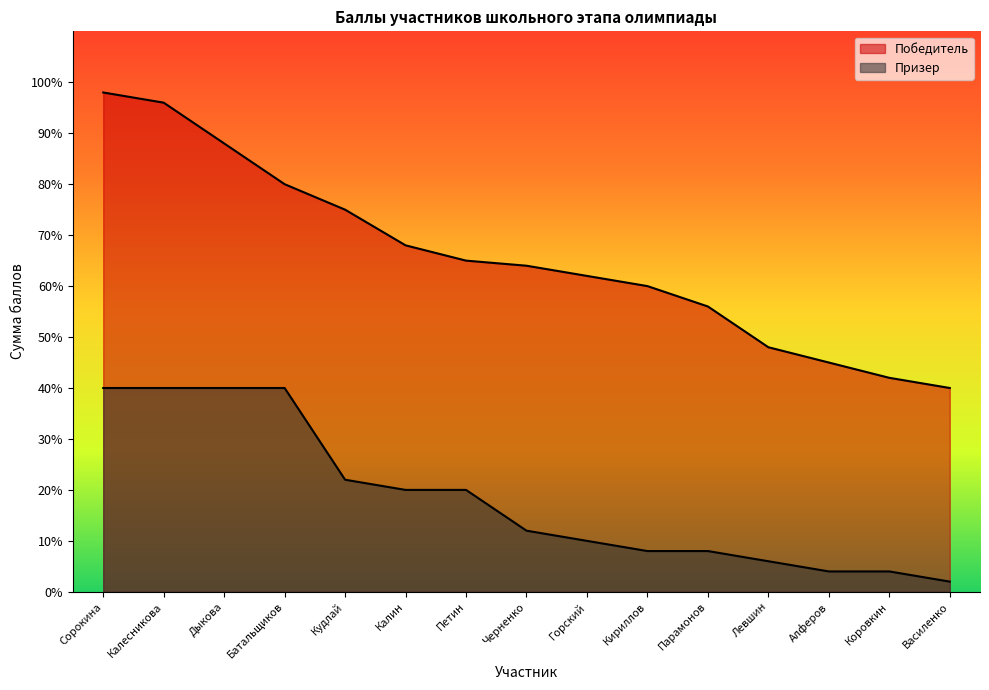

Where does the Победитель series first go above 64?

Сорокина